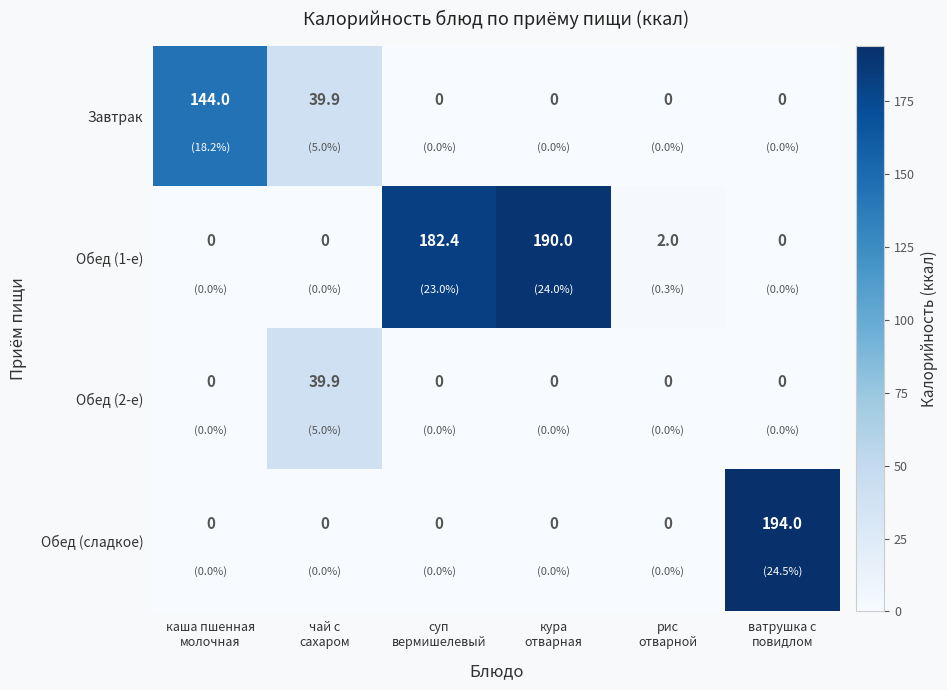

At how many categories does at least one series exceed 145?

3